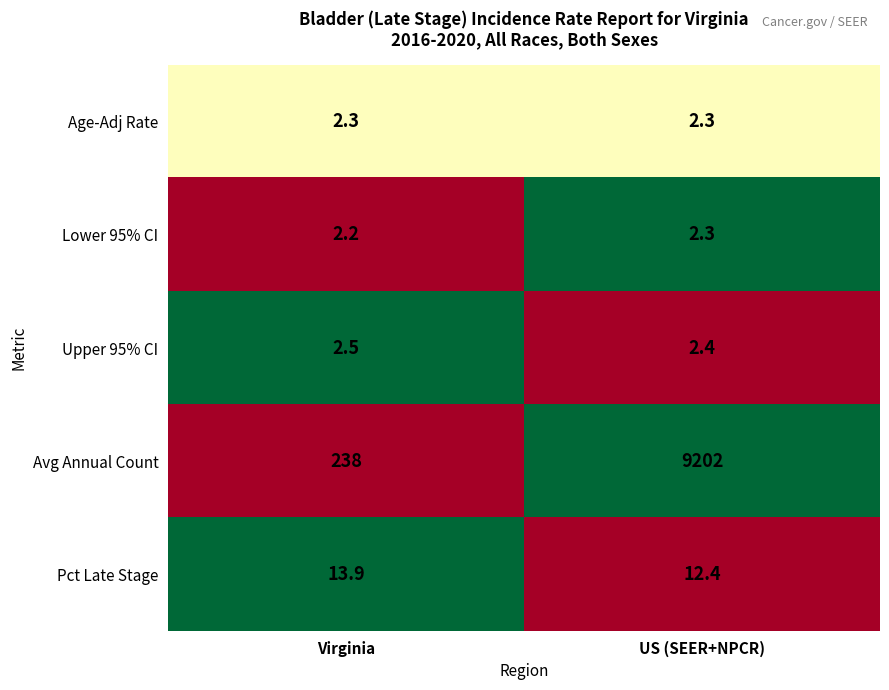

Is it true that Pct Late Stage equals 6.2 at US (SEER+NPCR)?

False